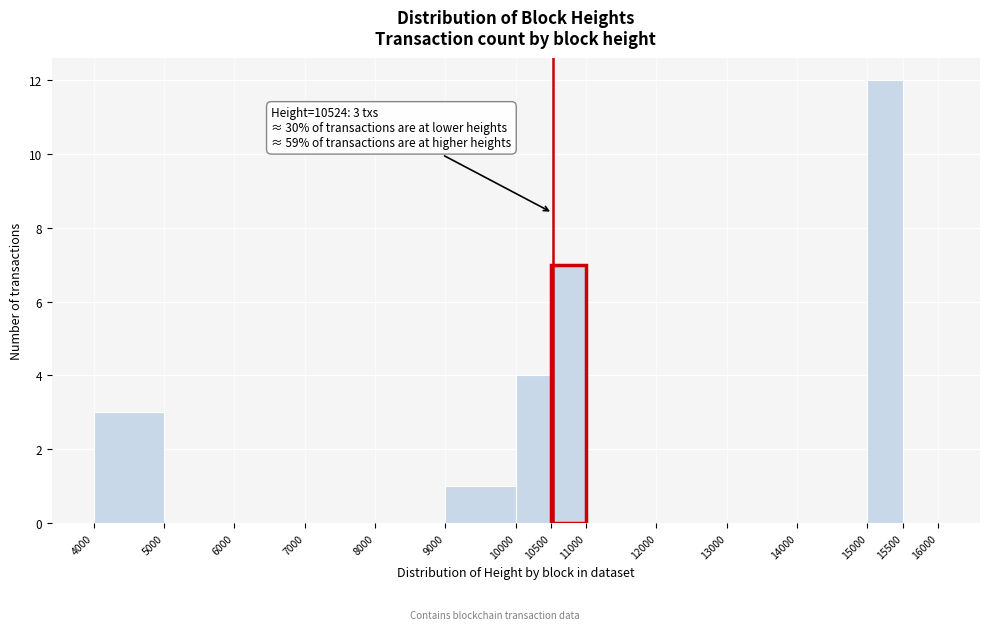

Which range on the x-axis has the tallest bar?

15000 to 15500